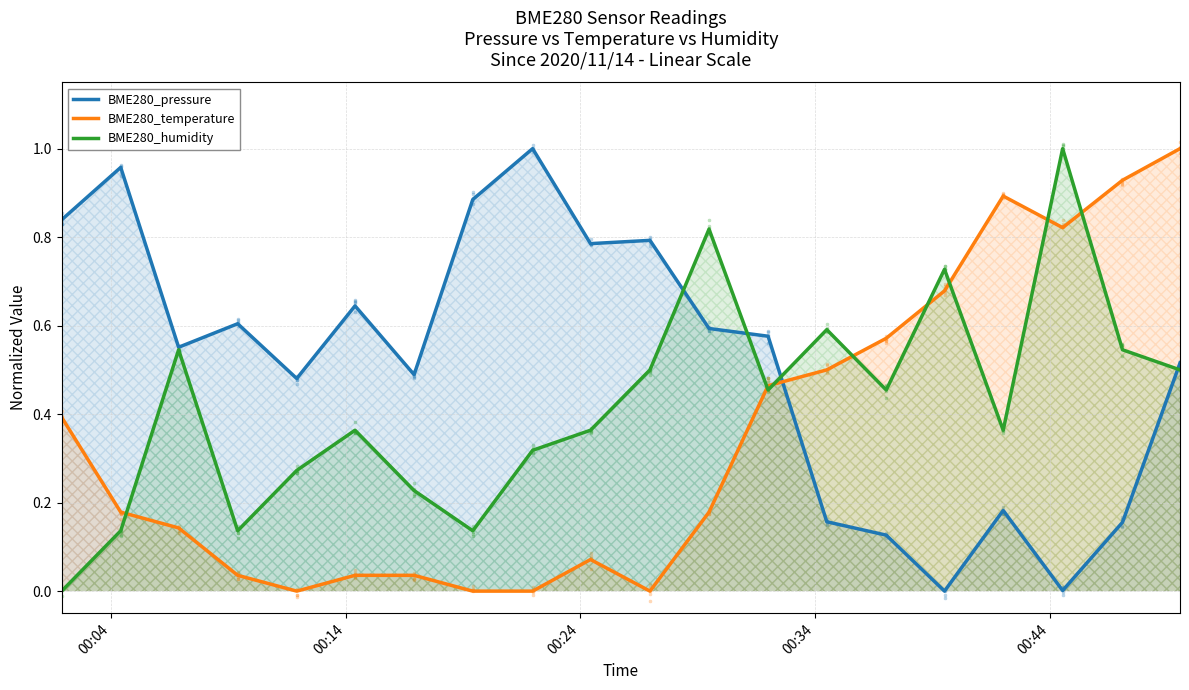

What is the total value across all series at 5?

1.0